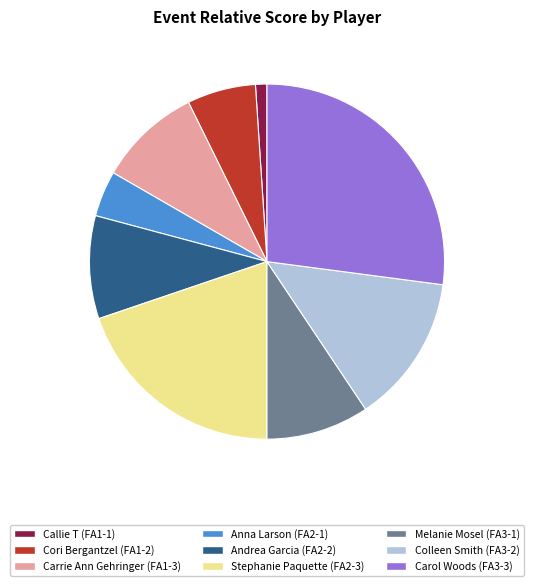

Is there a majority slice in this chart?

No